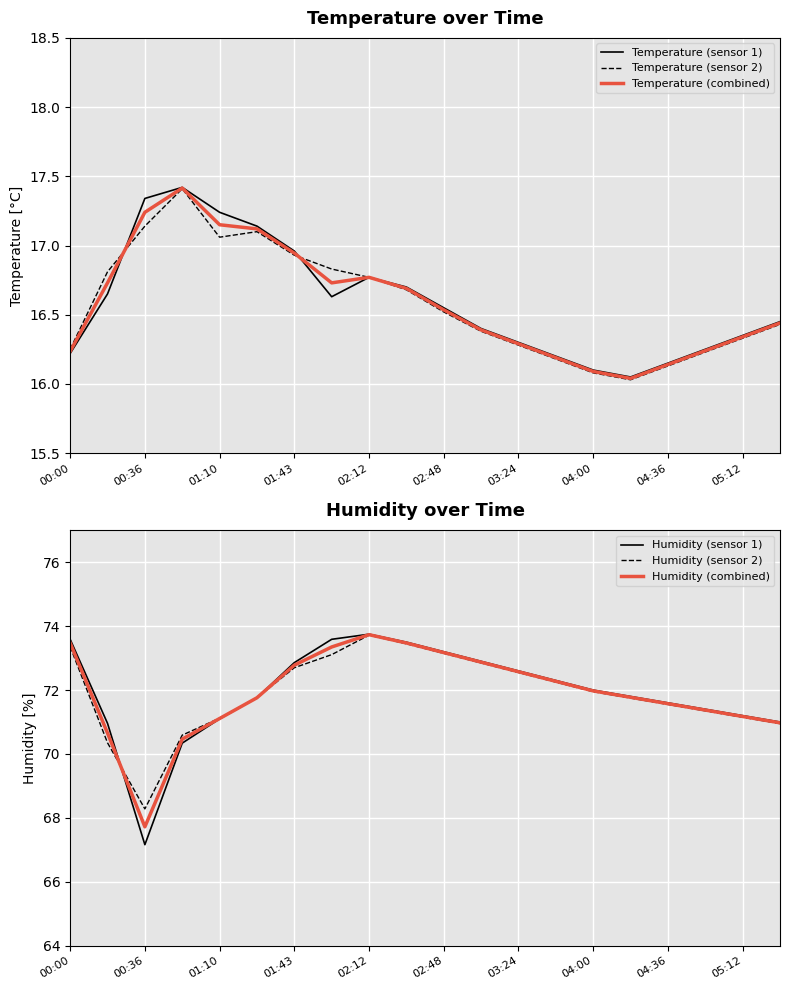

The value of Temperature (sensor 2) at 02:48 is 6.2. True or false?

False